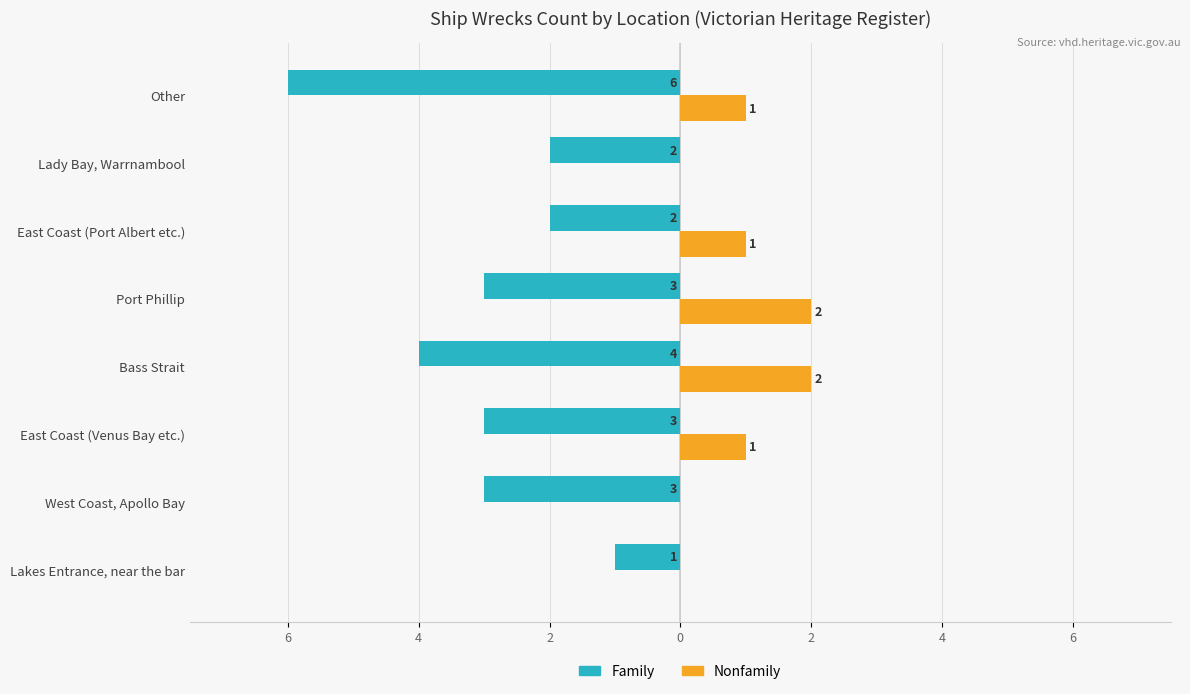

What are all the series names shown in the legend?

Family, Nonfamily